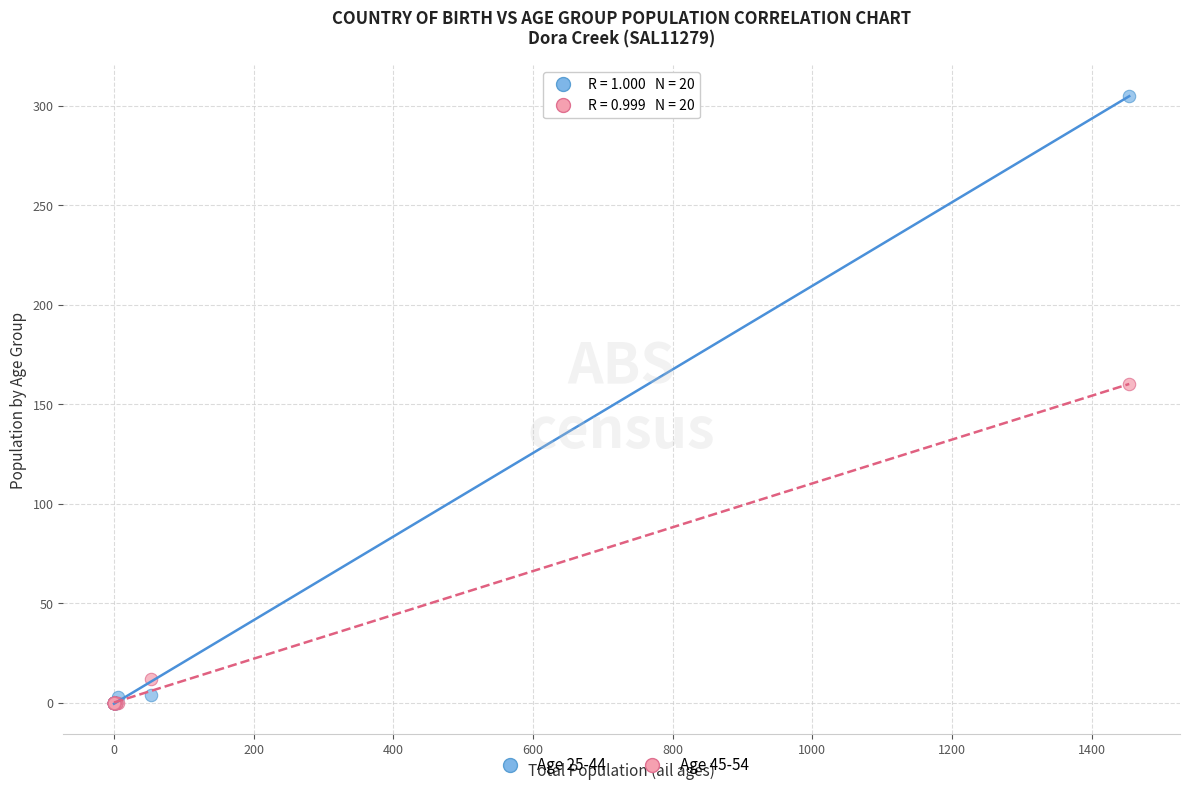

Across all series, what Y value is closest to 152?

160